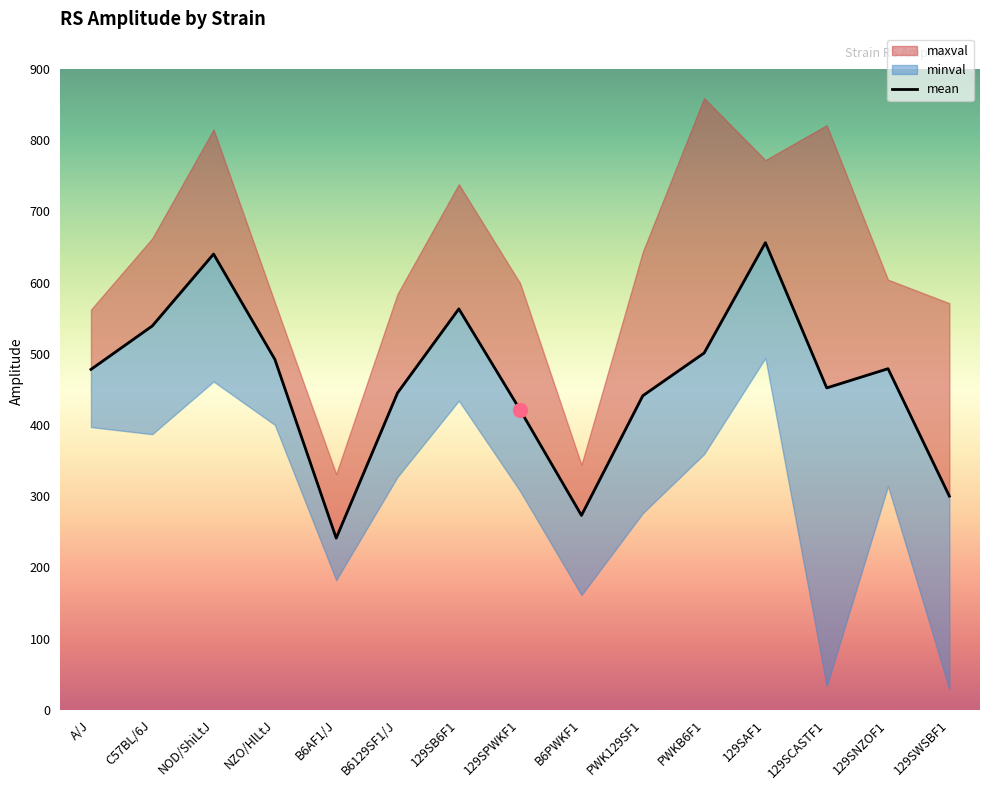

True or false: minval and maxval intersect in this chart.

False